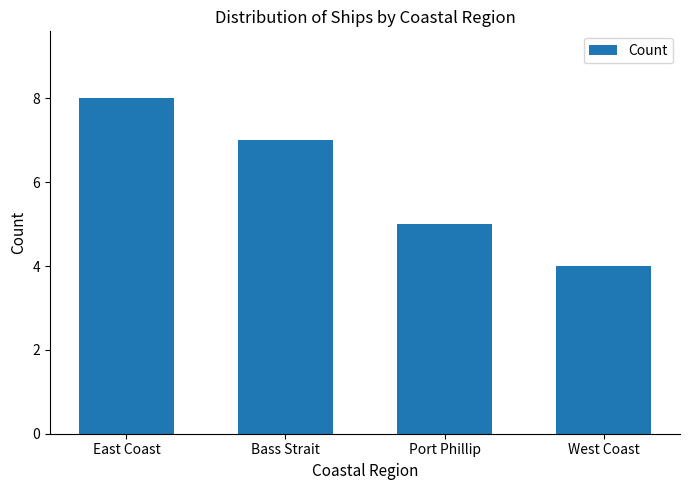

Reading left to right, what are all the values shown in this chart?

8	7	5	4